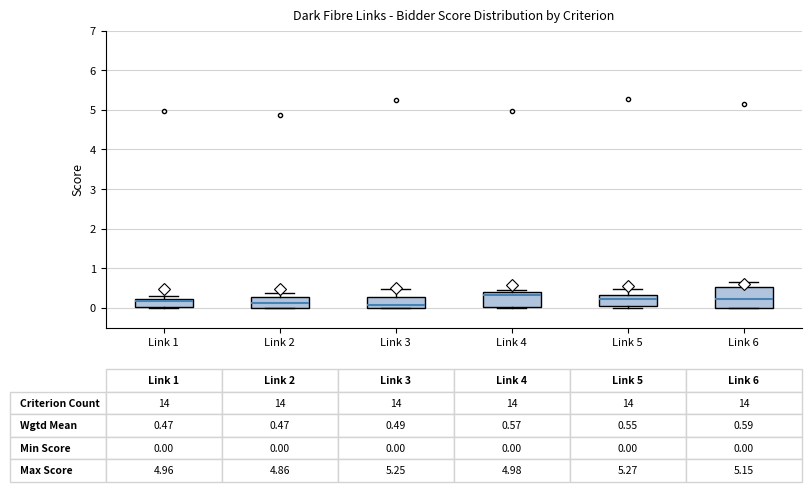

Which box is the tallest, from its lower edge to its upper edge?

Link 6